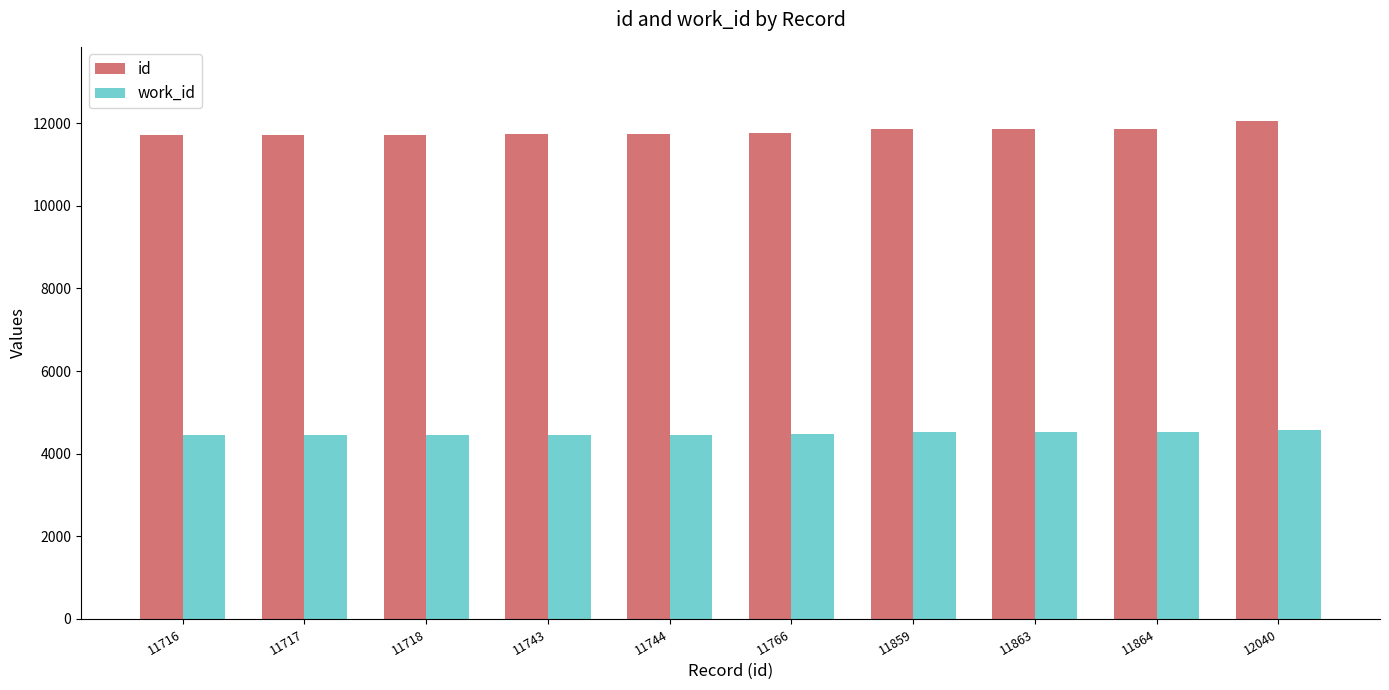

What is the value of the work_id bar at the 2nd from the left?

4447